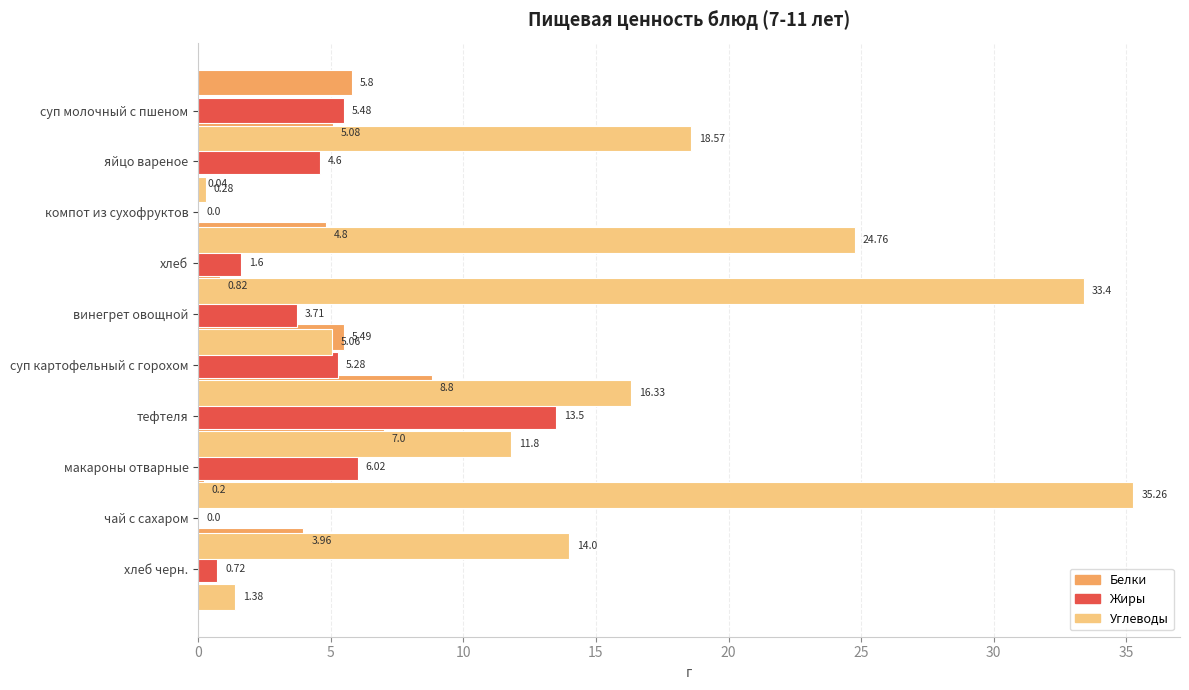

Does the chart contain stacked bars?

No